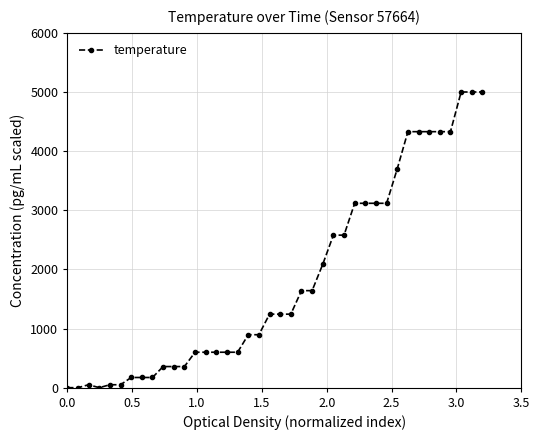

What is the greatest value displayed?

5000.0